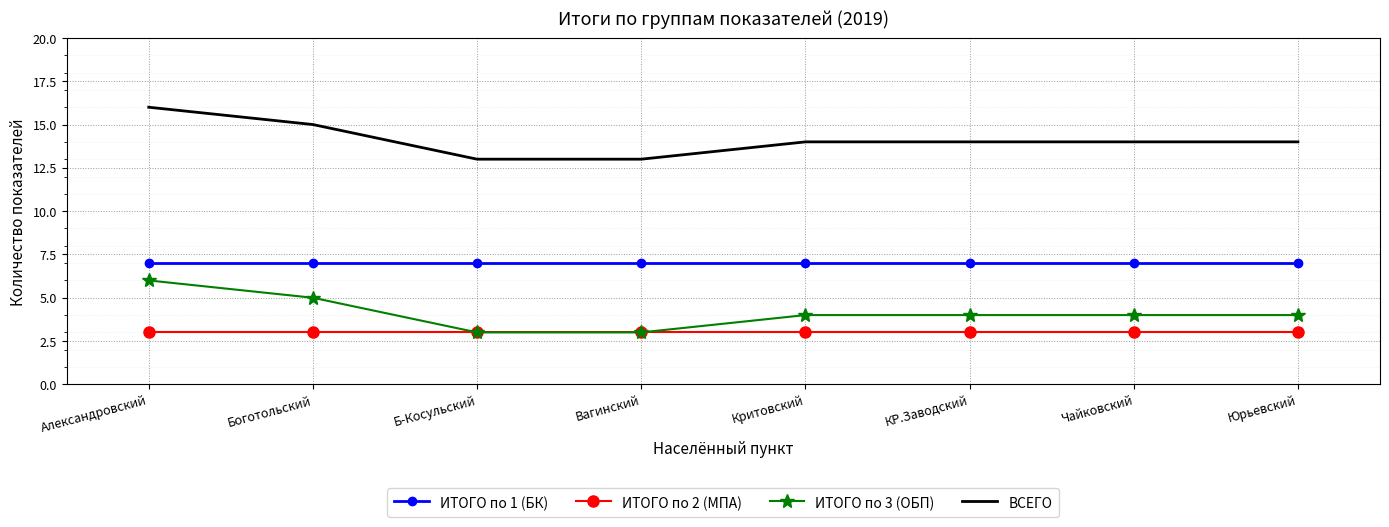

Which series has the largest total across all categories?

ВСЕГО